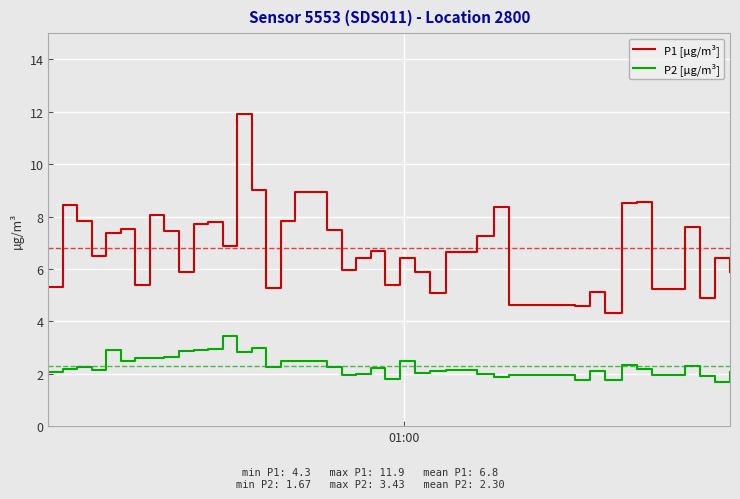

How many interior local peaks does the P1 [µg/m³] series have?

13